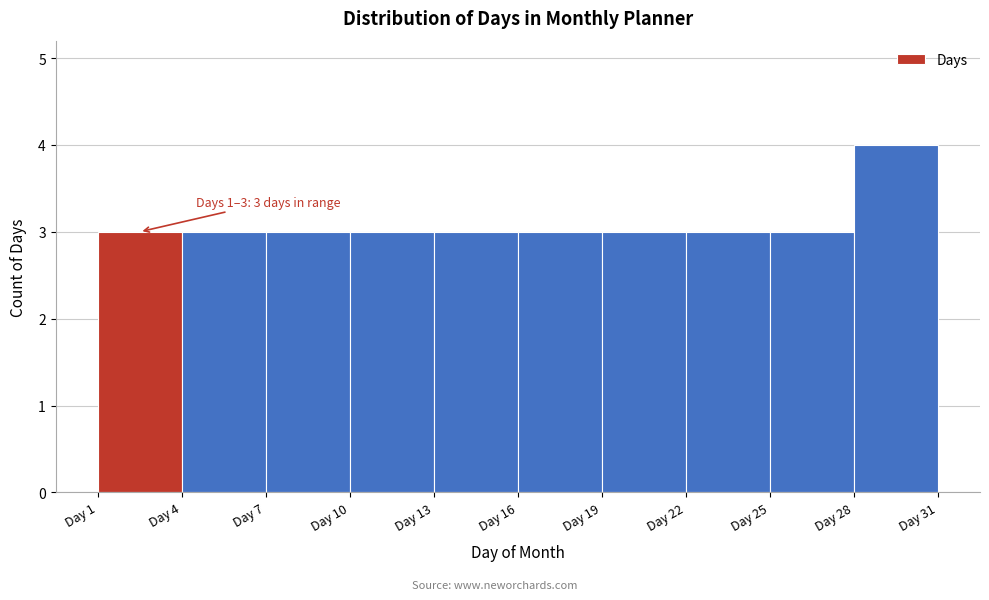

Over which range of the x-axis is the bar tallest?

28 to 31